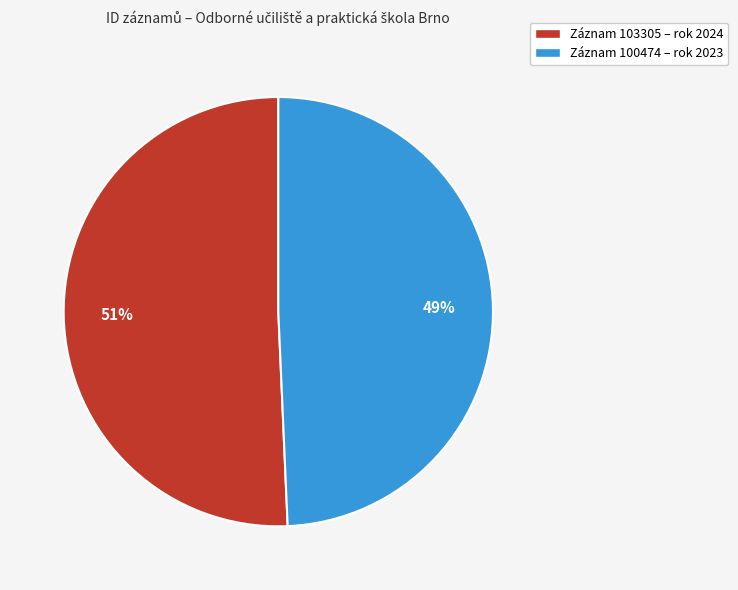

Count the number of slices in the pie.

2